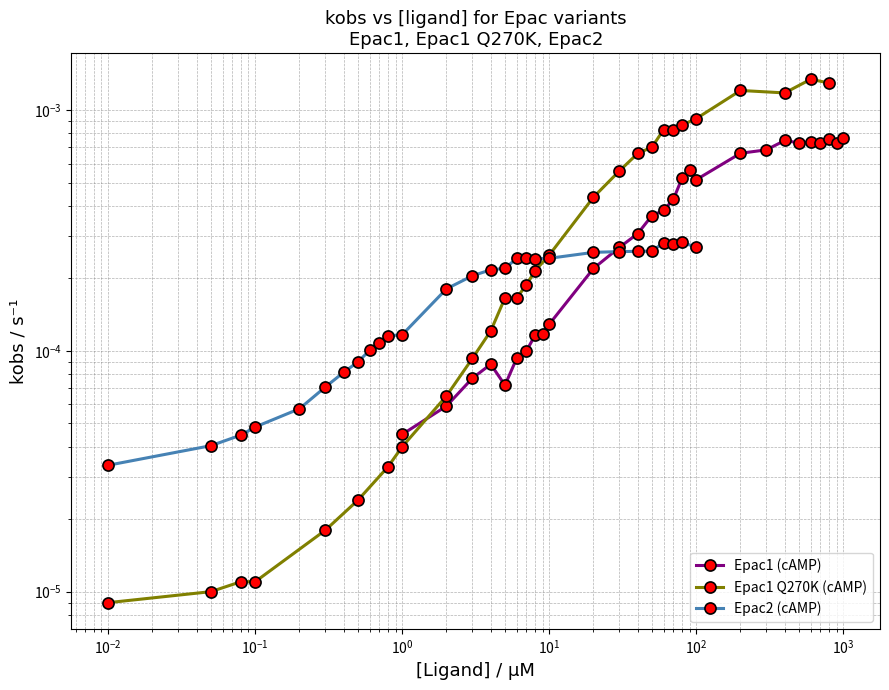

List the series in order of their overall mean, highest first.

Epac1 Q270K (cAMP), Epac1 (cAMP), Epac2 (cAMP)